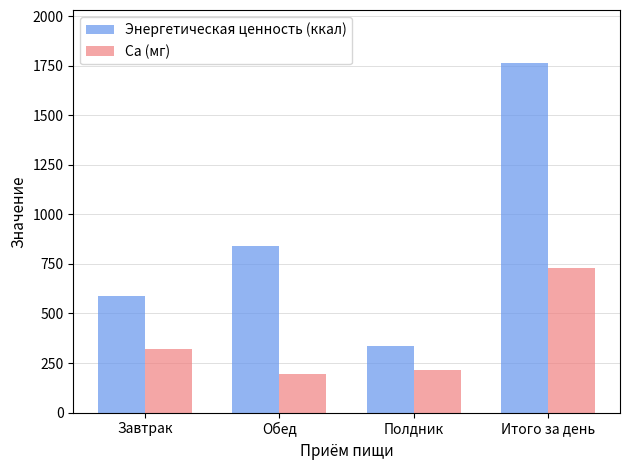

Is it true that Ca (мг) equals 731.0 at Итого за день?

True